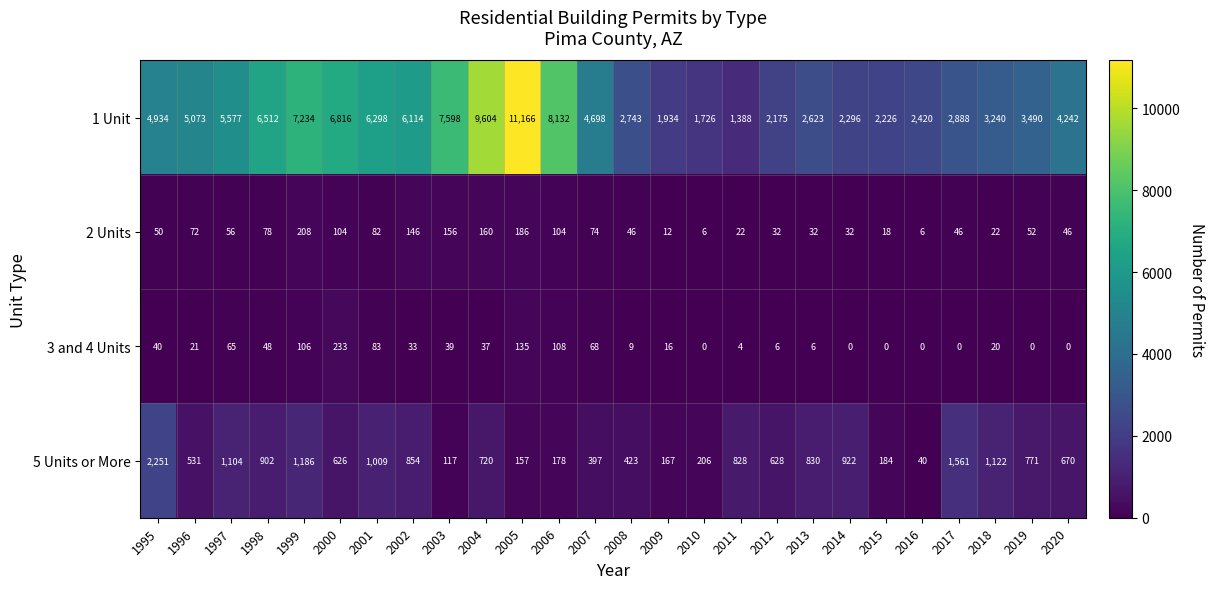

What is the difference between the maximum and minimum values in the 5 Units or More series?

2211